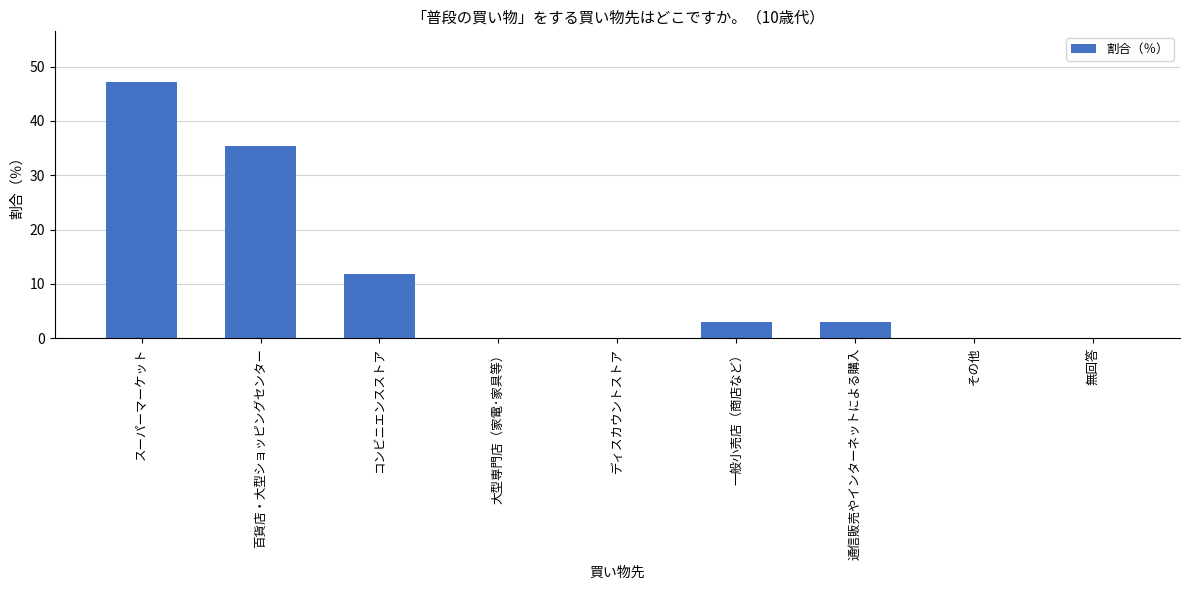

Reading left to right, transcribe all the data shown in this chart.

47.1	35.3	11.8	0.0	0.0	2.9	2.9	0.0	0.0